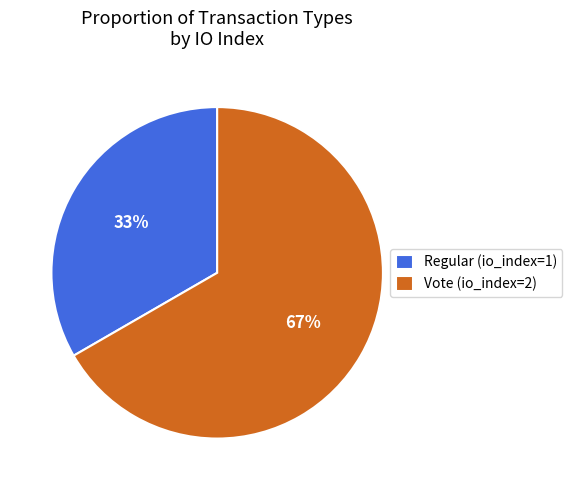

What percentage is the Vote (io_index=2) slice, to the nearest percent?

67%